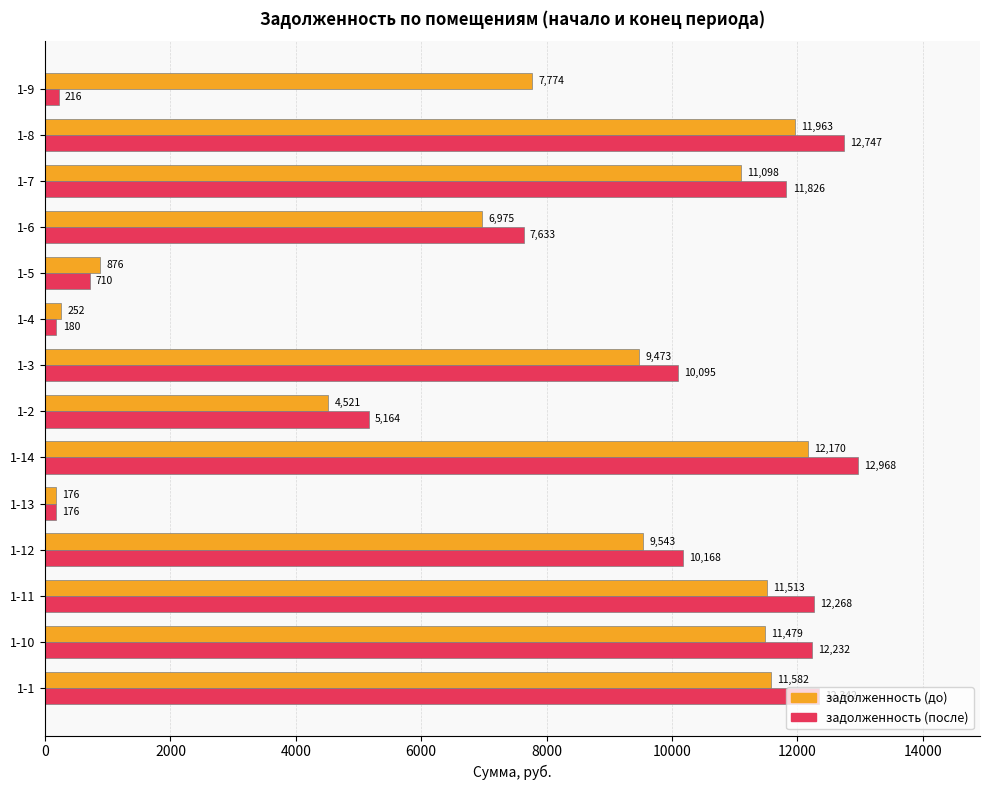

Which category has the lowest value in the задолженность (после) series?

1-13